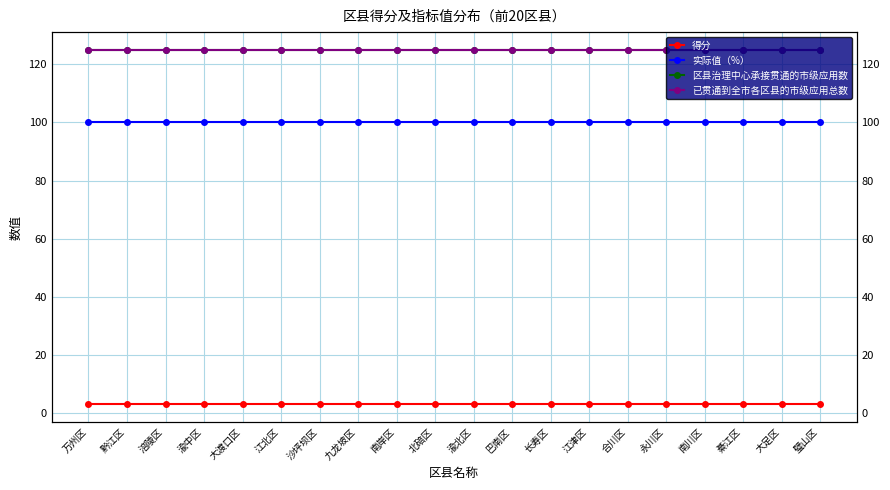

Between 渝北区 and 南川区, which is larger?

渝北区